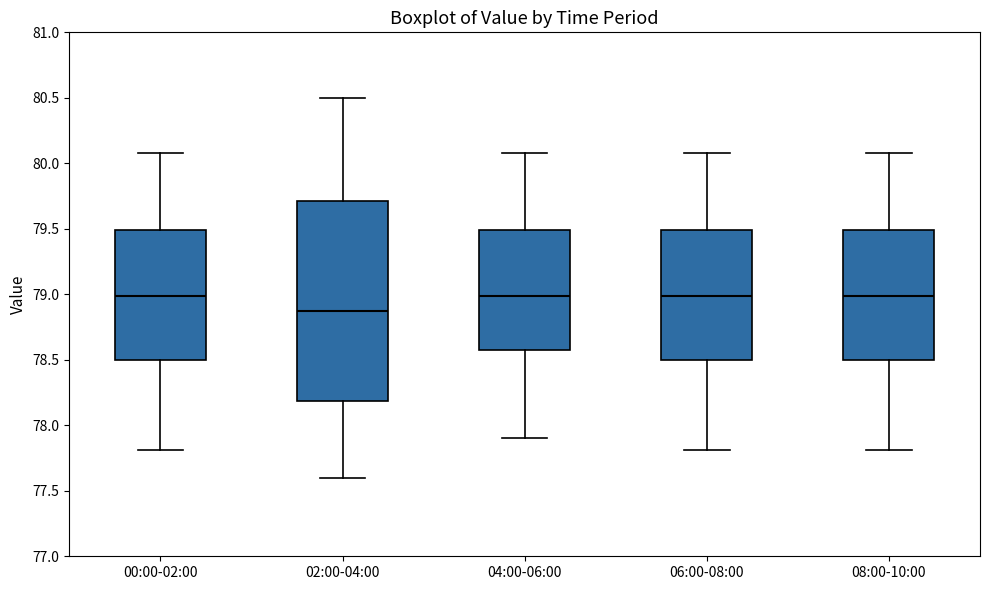

Which box is the tallest, from its lower edge to its upper edge?

02:00-04:00